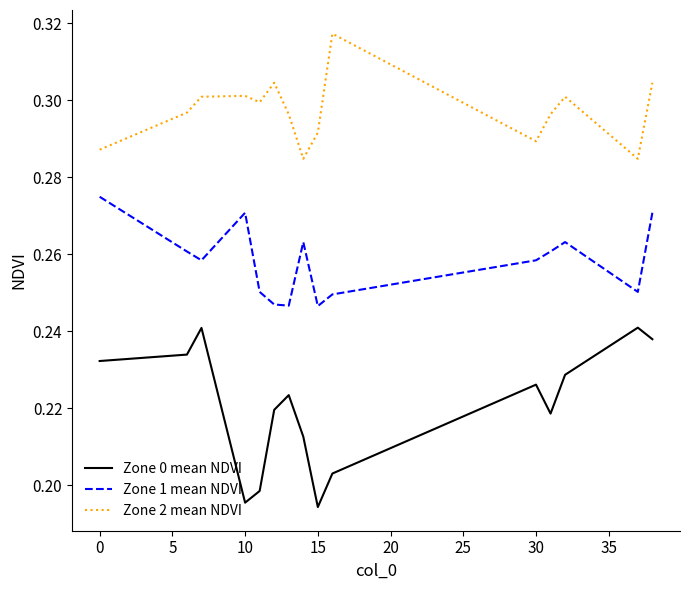

Which series has the largest range (max minus min)?

Zone 0 mean NDVI